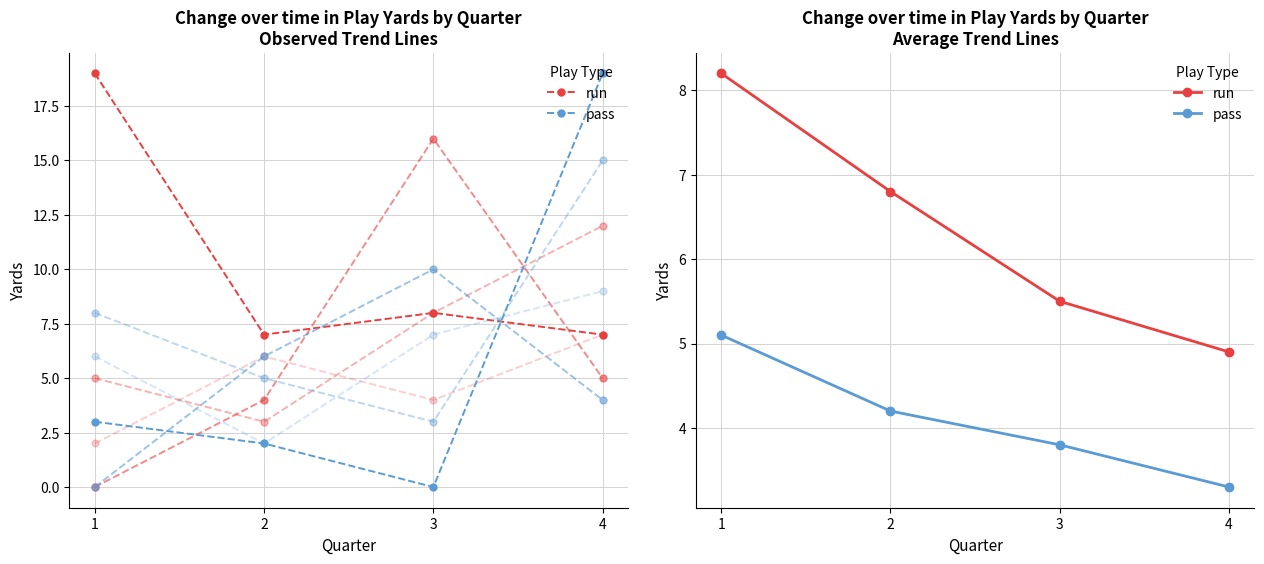

Which series reaches the minimum Y coordinate?

pass